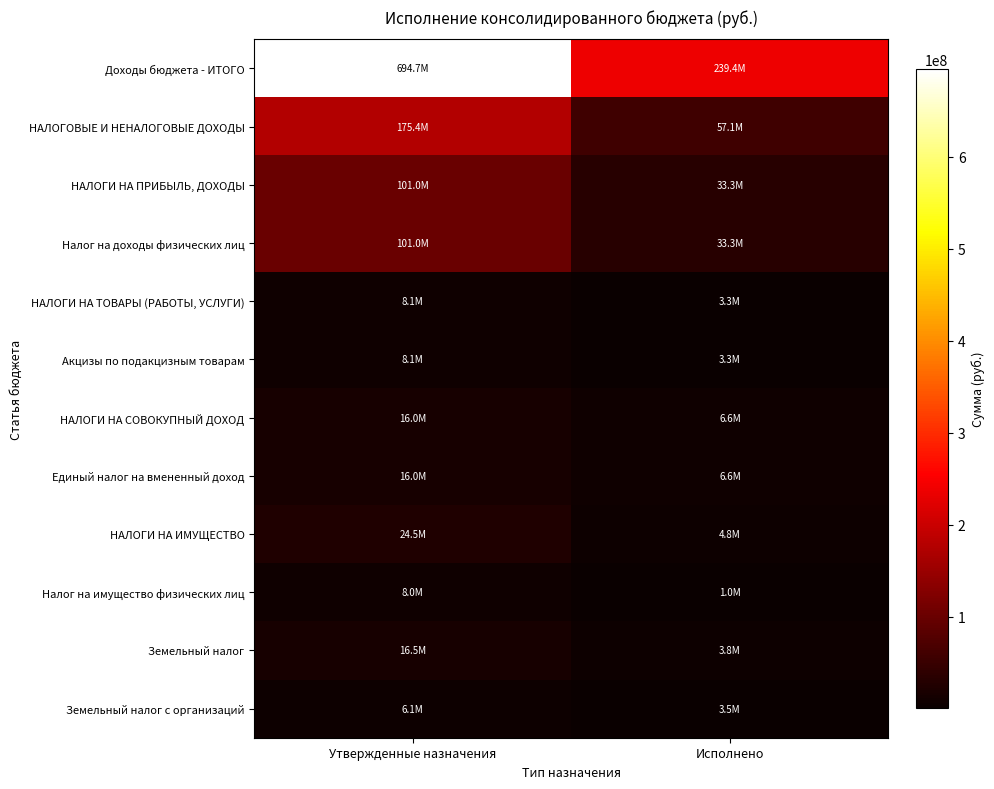

How many data points does each series have?

2